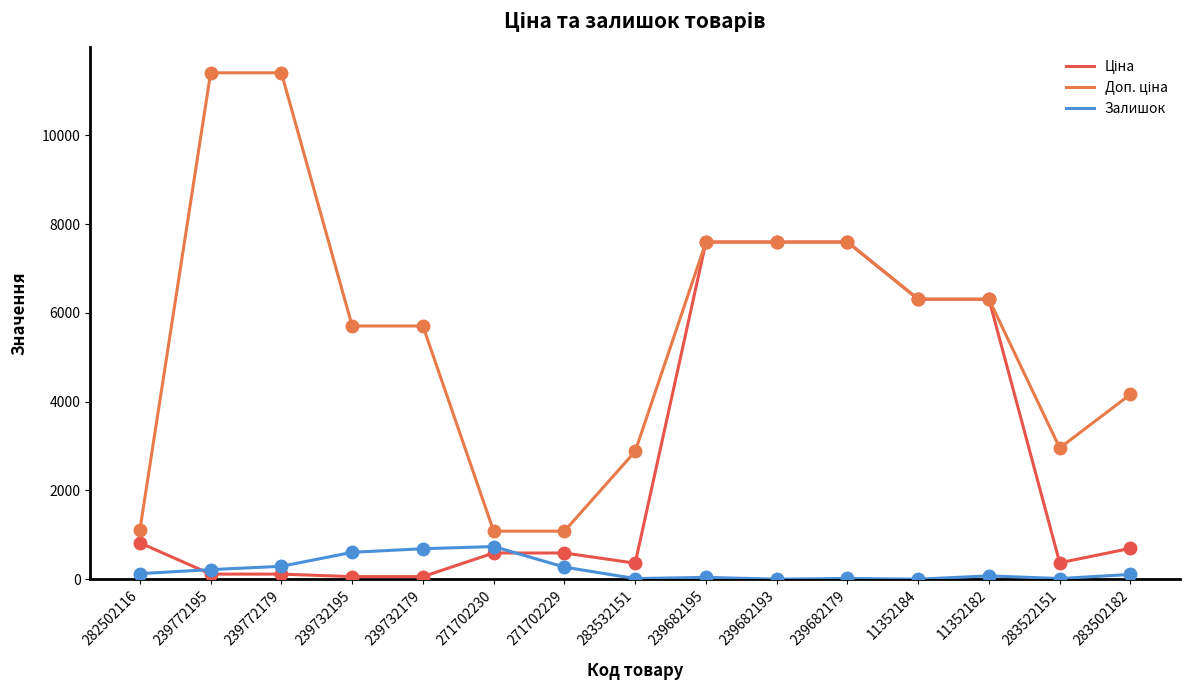

What is the label of the 10th point from the right?

271702230